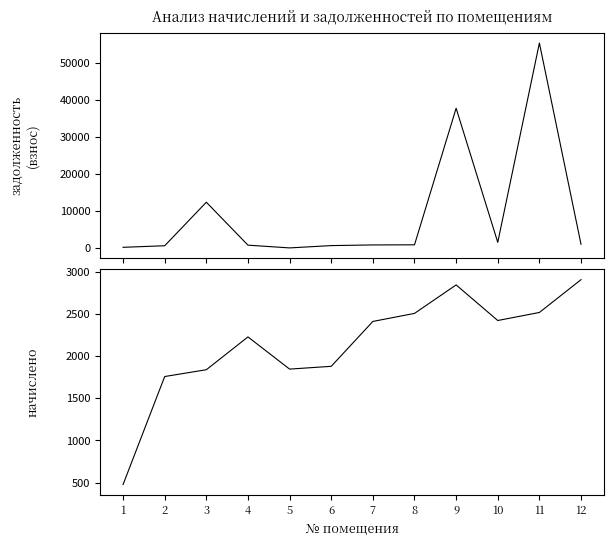

The value of задолженность (взнос) at 7 is 802.9. True or false?

True